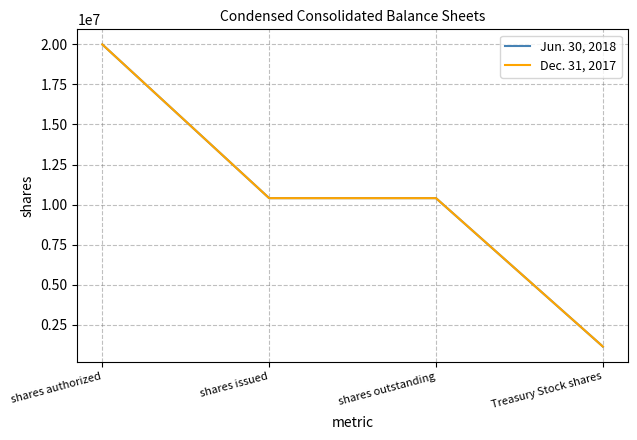

At how many categories does at least one series exceed 5243255?

3